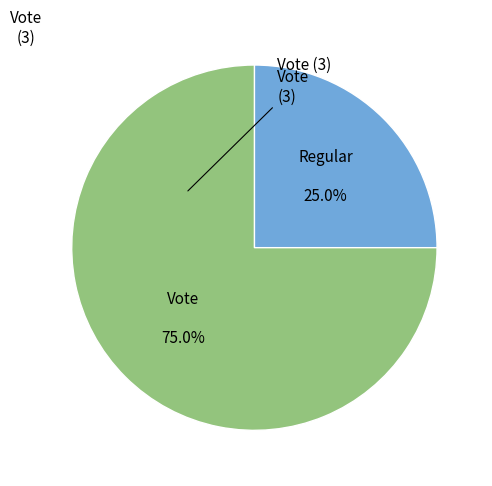

True or false: Regular accounts for 14% of the total.

False